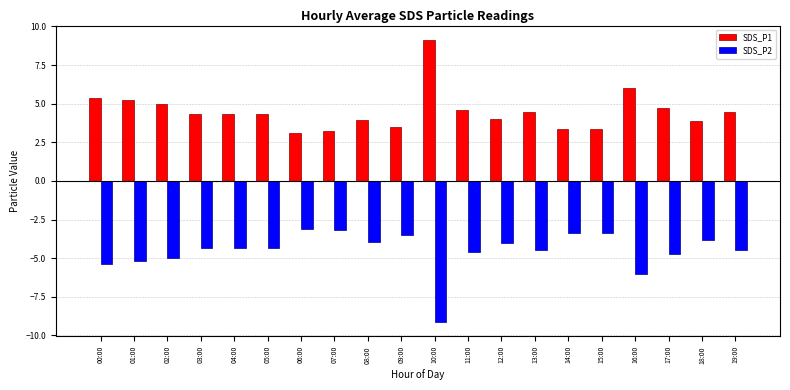

What is the value of the SDS_P1 bar at the 8th from the left?

3.2